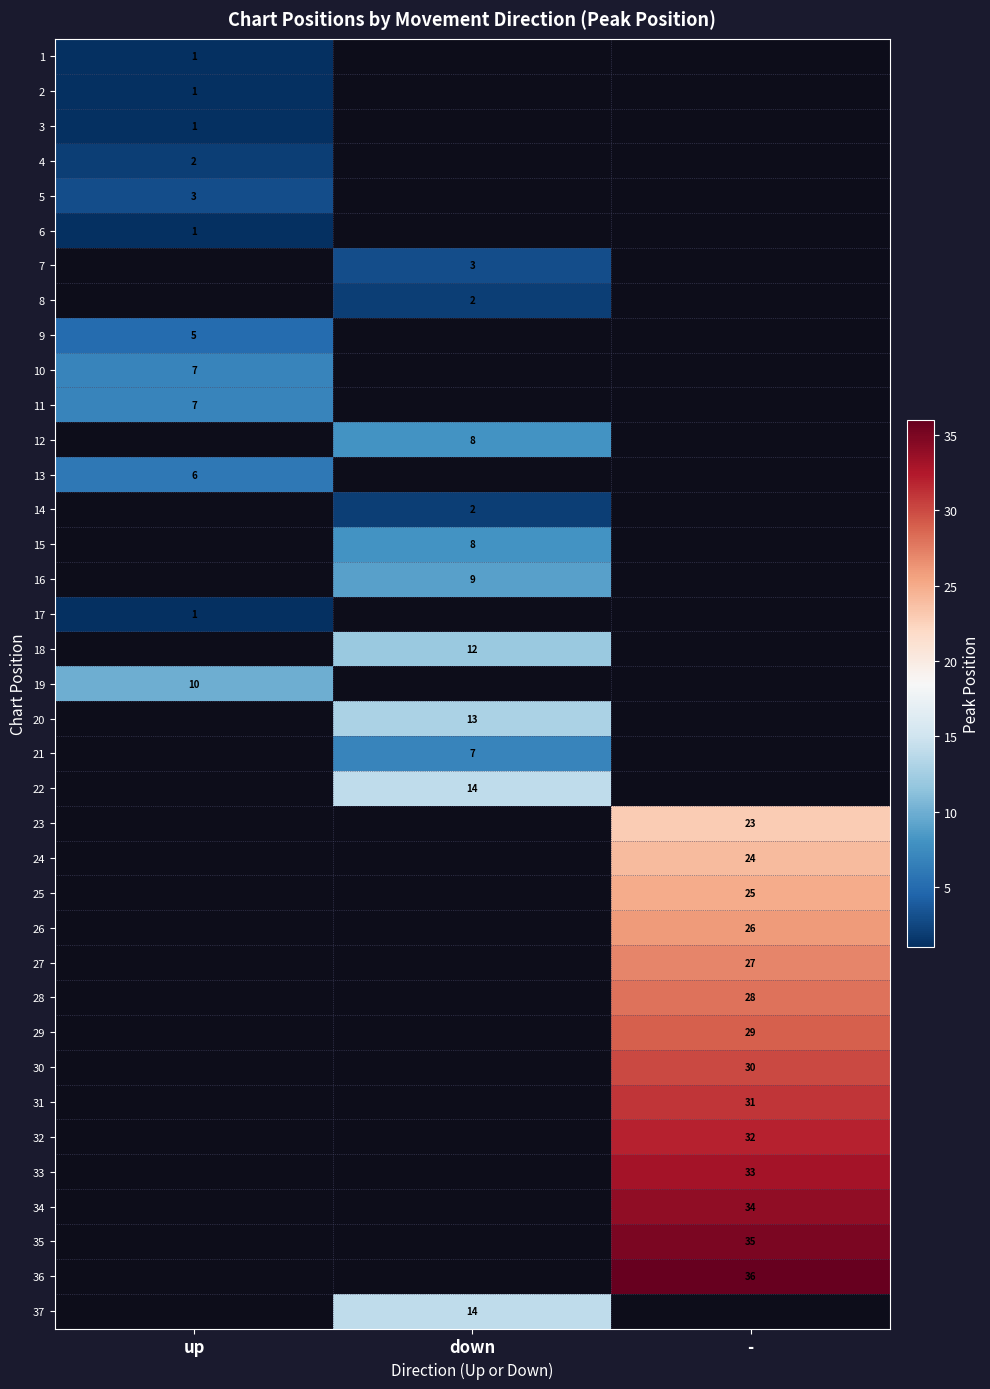

The 28 series shows 28 at -. True or false?

True